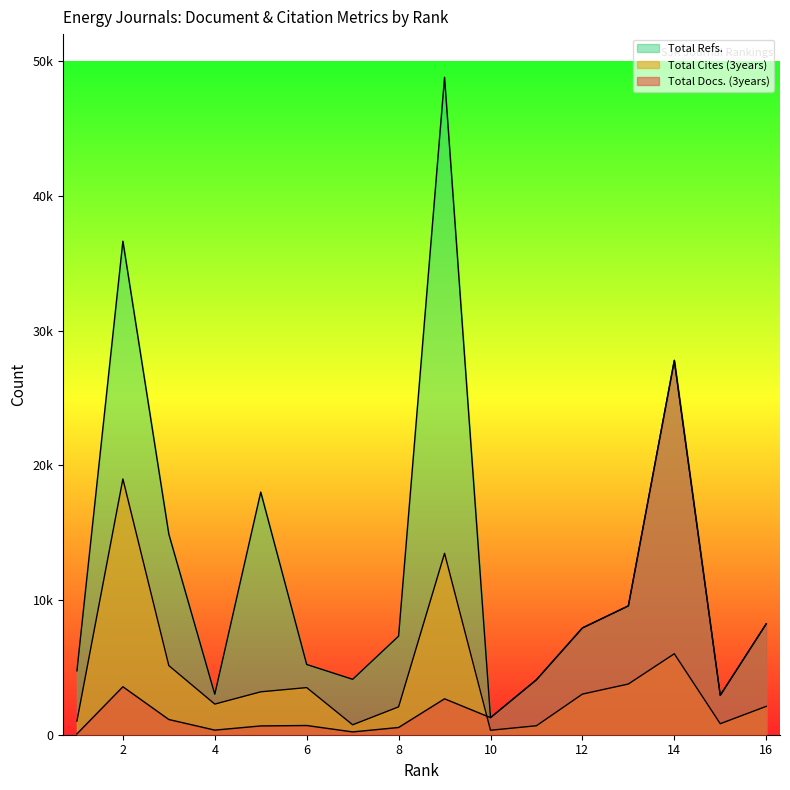

How many distinct data groups are displayed?

3